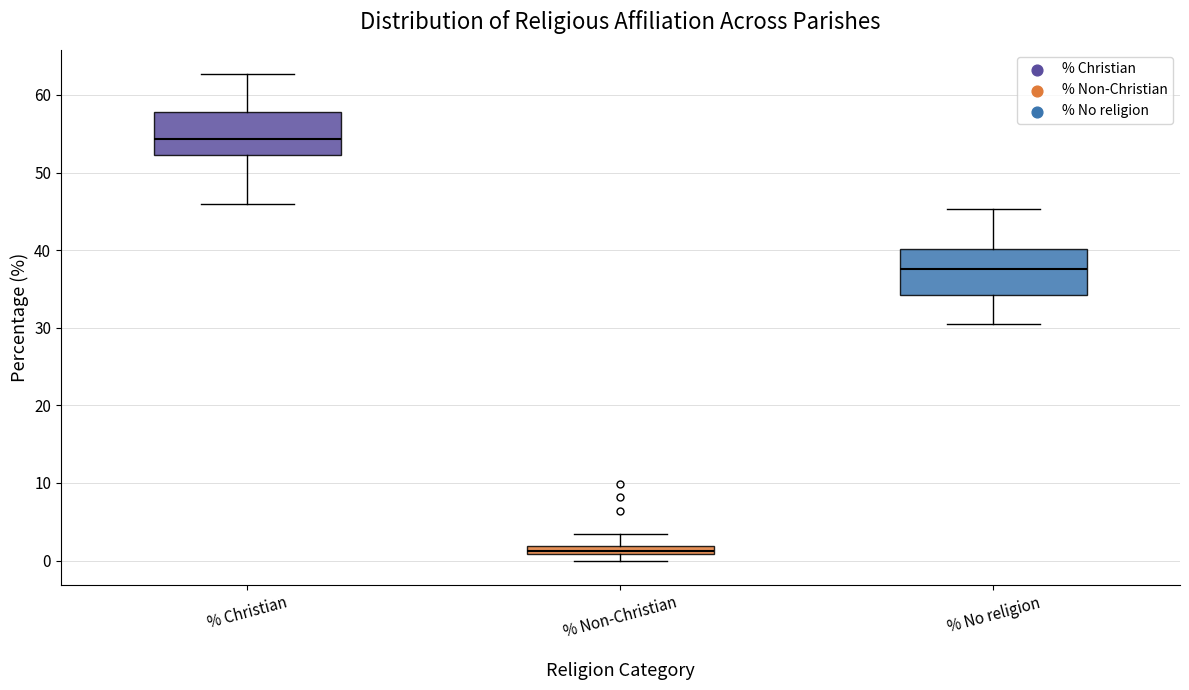

Which box has the highest median line?

% Christian